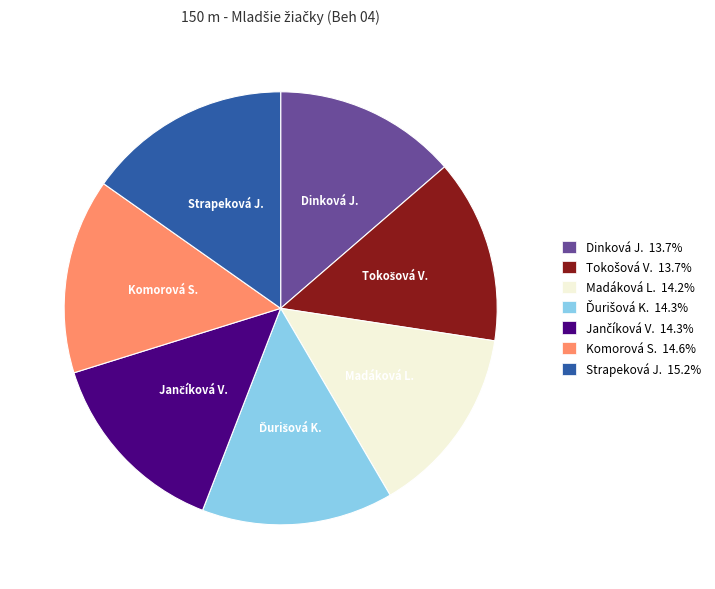

Approximately how many times larger is the value at Dinková J. 13.7% compared to Strapeková J. 15.2%?

0.9